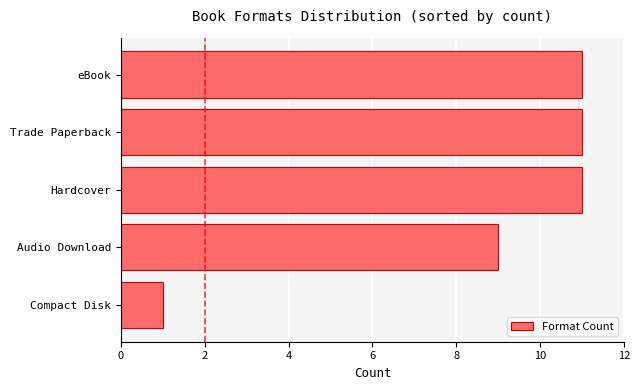

Reading bottom to top, what are all the values shown in this chart?

Compact Disk=1	Audio Download=9	Hardcover=11	Trade Paperback=11	eBook=11